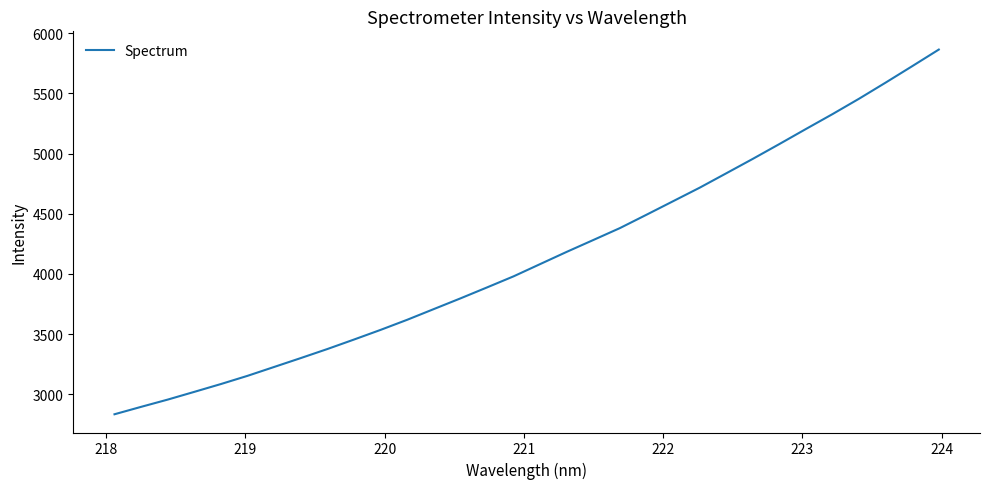

What is the difference between the maximum and minimum values?

3029.2